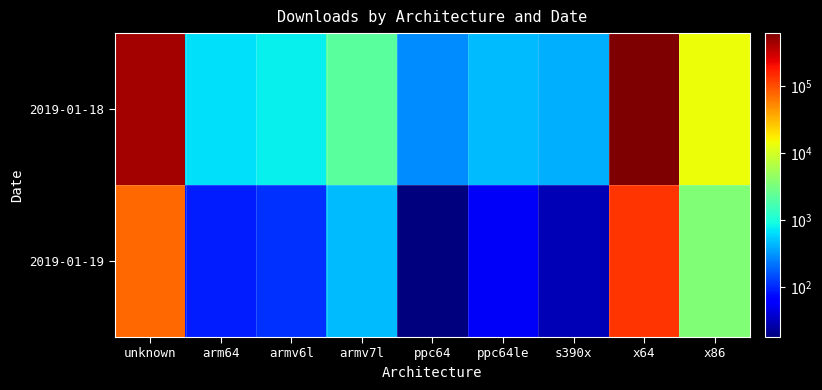

Rank the series by their average value, from highest to lowest.

2019-01-18, 2019-01-19